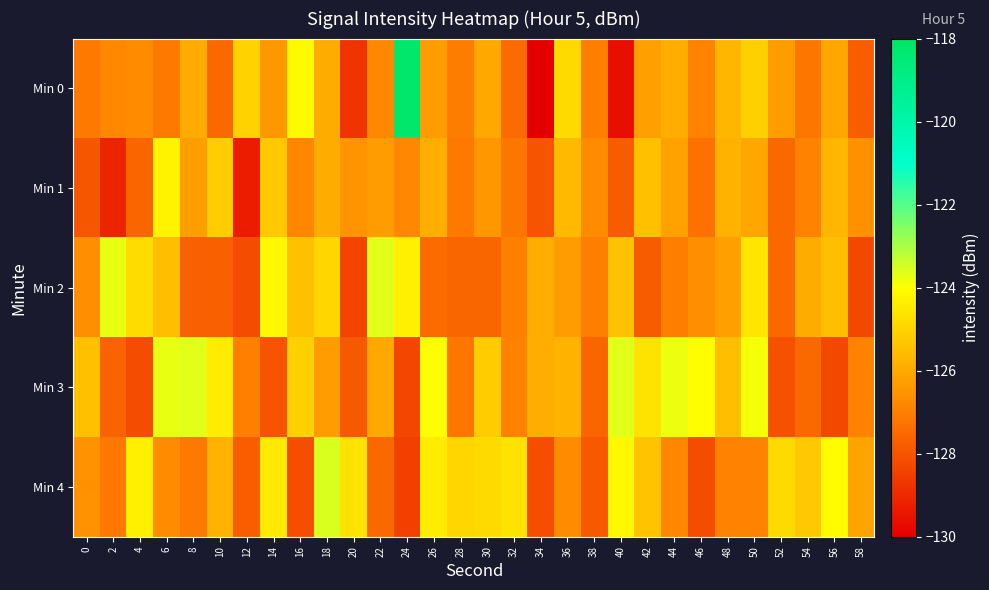

Reading left to right, transcribe all the data shown in this chart.

Min 0: 0=-127.1	2=-126.8	4=-126.7	6=-127.1	8=-125.9	10=-127.6	12=-125.1	14=-126.4	16=-124.1	18=-126.0	20=-128.8	22=-126.8	24=-118.2	26=-126.3	28=-127.1	30=-126.0	32=-127.4	34=-130.1	36=-124.8	38=-127.0	40=-129.6	42=-126.2	44=-125.9	46=-126.9	48=-125.7	50=-125.1	52=-126.3	54=-127.2	56=-126.1	58=-127.8
Min 1: 0=-128.0	2=-129.1	4=-127.6	6=-124.2	8=-126.3	10=-125.2	12=-129.3	14=-125.3	16=-126.8	18=-125.9	20=-126.5	22=-126.3	24=-126.8	26=-125.9	28=-127.1	30=-126.4	32=-127.2	34=-128.0	36=-125.6	38=-126.7	40=-127.8	42=-125.5	44=-126.2	46=-127.3	48=-125.8	50=-126.1	52=-127.5	54=-126.9	56=-125.7	58=-126.6
Min 2: 0=-126.6	2=-123.7	4=-124.8	6=-125.5	8=-127.7	10=-127.7	12=-128.2	14=-124.2	16=-125.5	18=-125.0	20=-128.4	22=-123.7	24=-124.3	26=-127.4	28=-127.6	30=-127.6	32=-127.0	34=-125.9	36=-126.3	38=-127.0	40=-125.4	42=-127.8	44=-127.0	46=-126.7	48=-126.2	50=-124.6	52=-127.5	54=-125.9	56=-125.5	58=-128.3
Min 3: 0=-125.5	2=-127.6	4=-128.2	6=-123.8	8=-123.7	10=-124.5	12=-127.0	14=-128.0	16=-125.1	18=-126.3	20=-127.9	22=-126.0	24=-128.3	26=-124.0	28=-127.2	30=-125.2	32=-126.9	34=-125.9	36=-125.8	38=-127.6	40=-123.7	42=-124.6	44=-123.8	46=-124.0	48=-125.5	50=-123.9	52=-128.1	54=-127.5	56=-128.3	58=-126.9
Min 4: 0=-126.6	2=-127.1	4=-124.4	6=-126.7	8=-127.1	10=-125.8	12=-127.8	14=-124.5	16=-128.1	18=-123.6	20=-124.6	22=-127.5	24=-128.5	26=-124.4	28=-125.0	30=-124.9	32=-124.6	34=-128.1	36=-126.7	38=-127.9	40=-124.2	42=-125.4	44=-126.8	46=-128.2	48=-126.9	50=-126.9	52=-124.9	54=-125.3	56=-124.1	58=-126.1